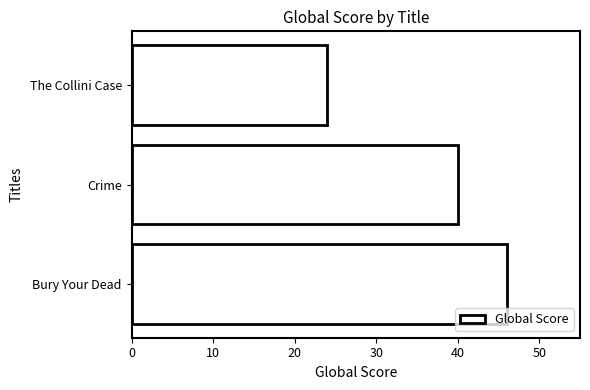

Rank the categories by value from lowest to highest.

The Collini Case, Crime, Bury Your Dead